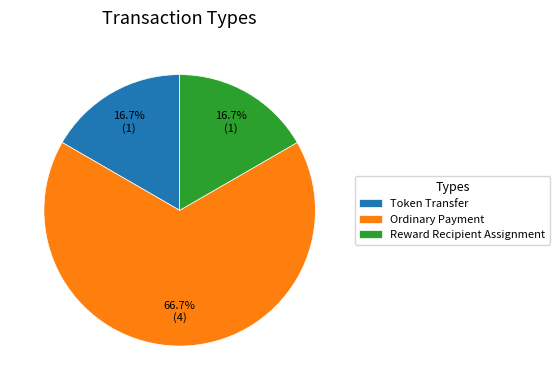

The Token Transfer slice represents 17% of the pie. True or false?

True